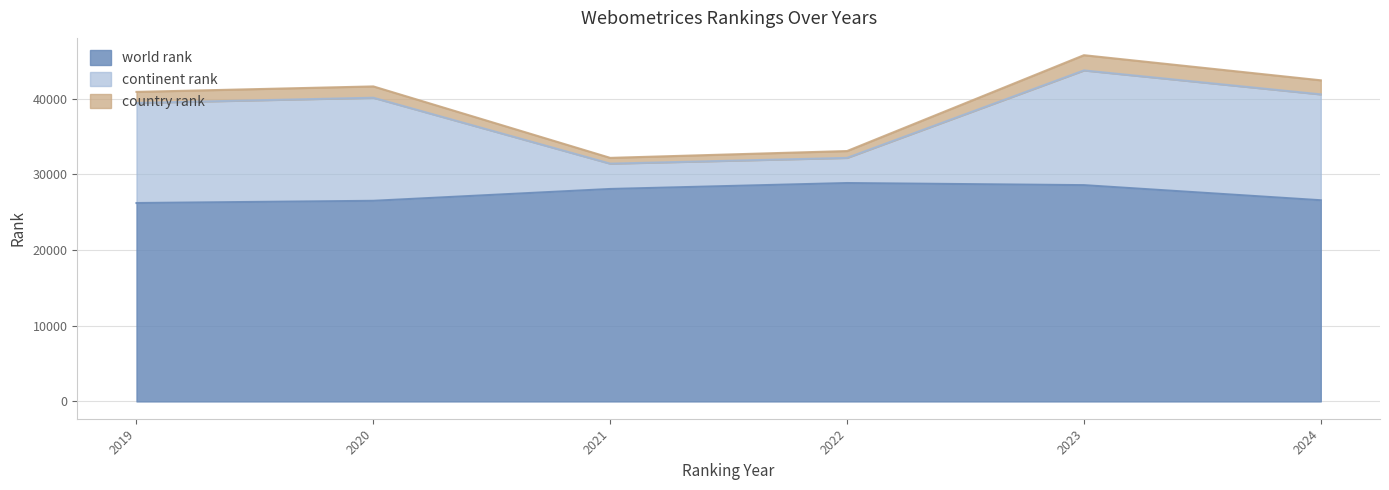

The world rank series shows 26596 at 2024. True or false?

True